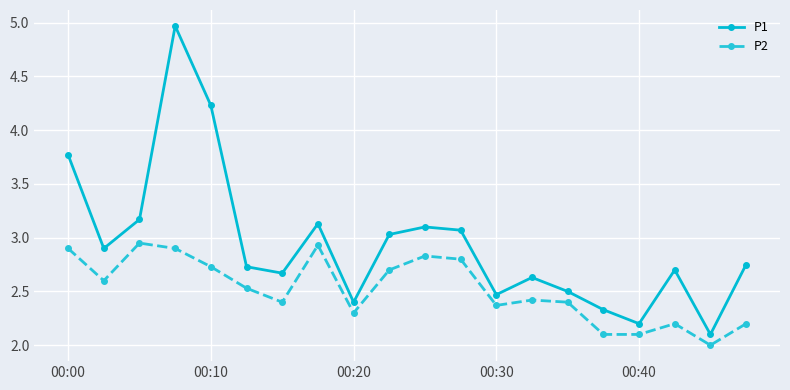

List the series in order of their overall mean, lowest first.

P2, P1